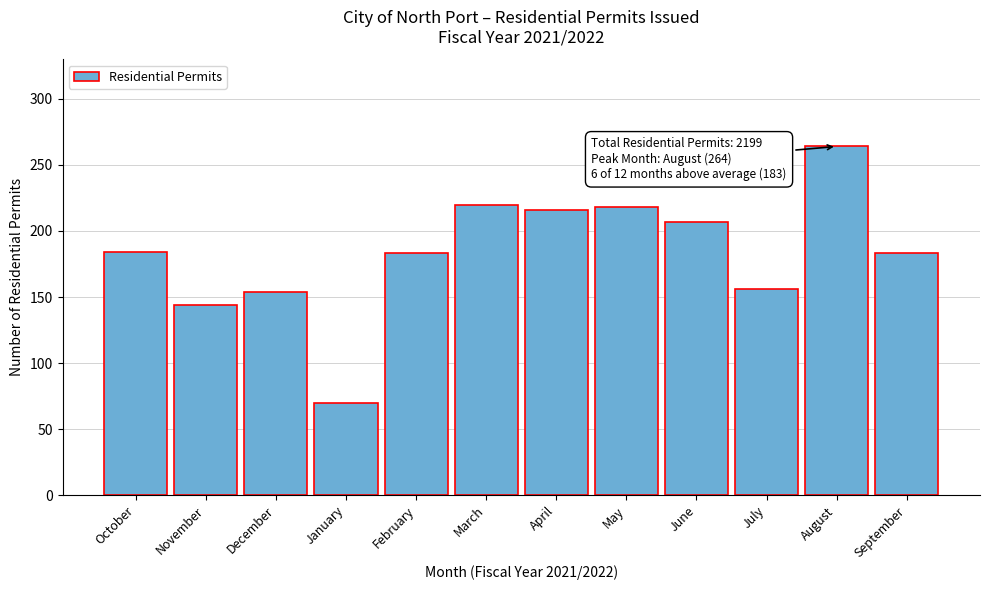

Which category has the lowest value across all series?

January